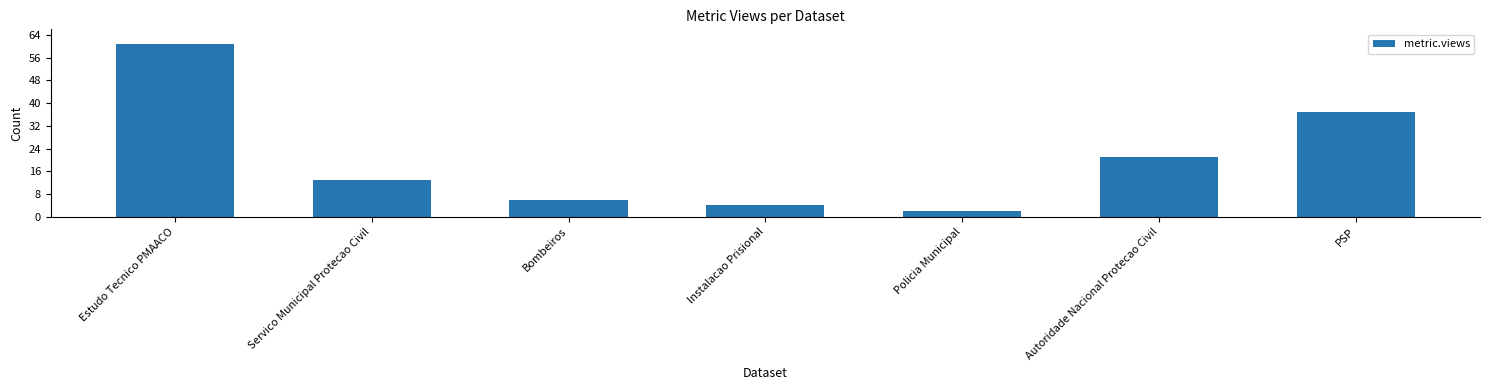

List the labels in order of value, largest first.

Estudo Tecnico PMAACO, PSP, Autoridade Nacional Protecao Civil, Servico Municipal Protecao Civil, Bombeiros, Instalacao Prisional, Policia Municipal